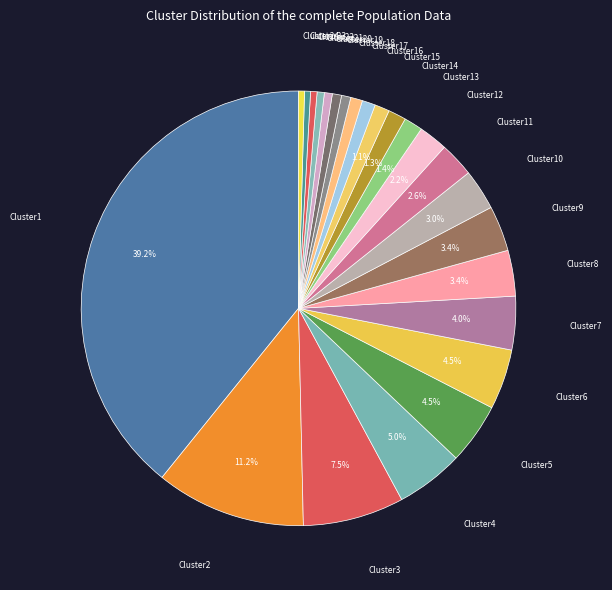

How many segments does this pie chart have?

24